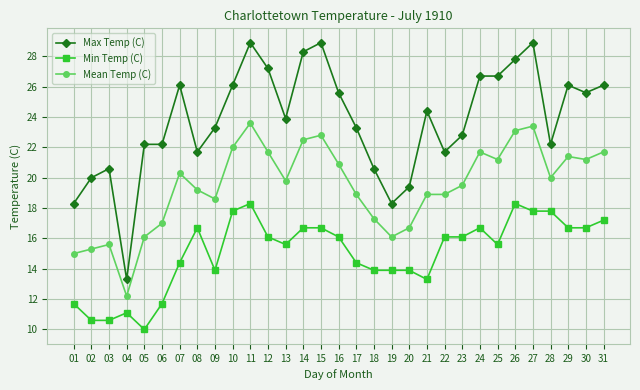

What is the smallest value displayed?

10.0